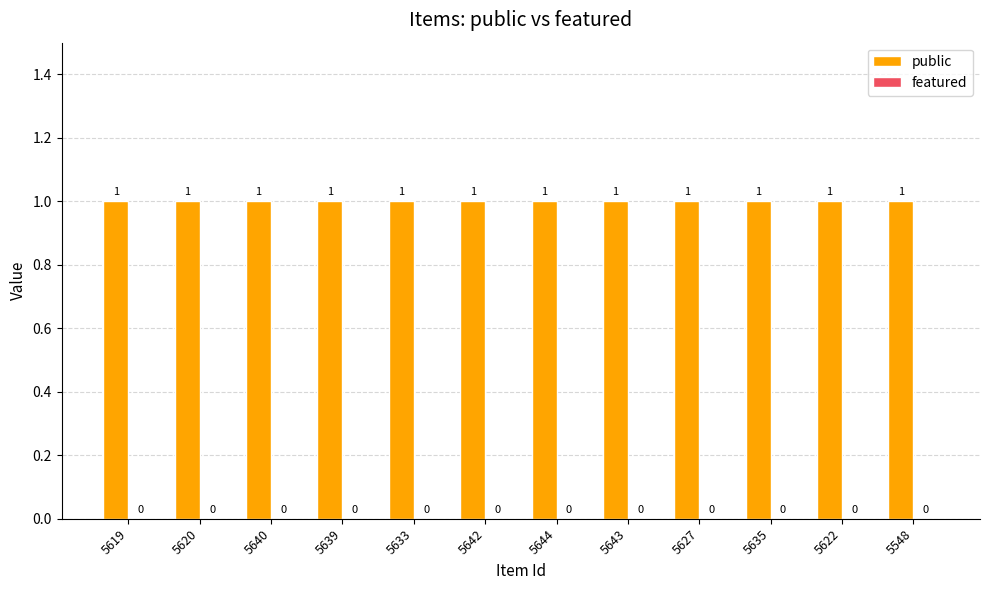

Is the value of featured at 5635 greater than the value of public at 5639?

No